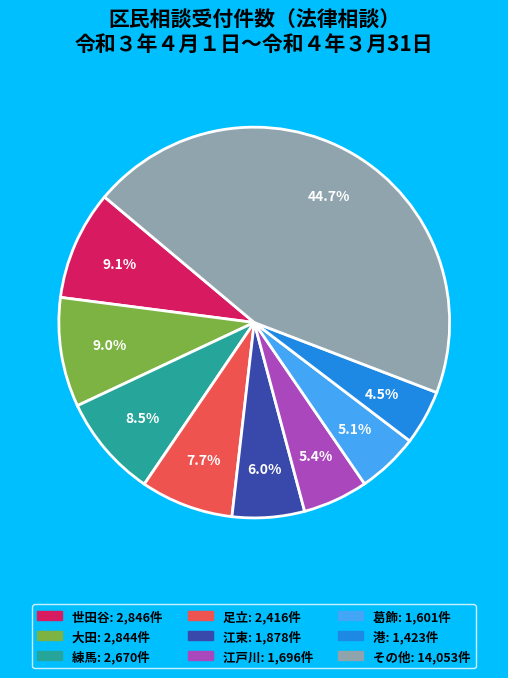

Is there any slice that represents more than half of the pie?

No